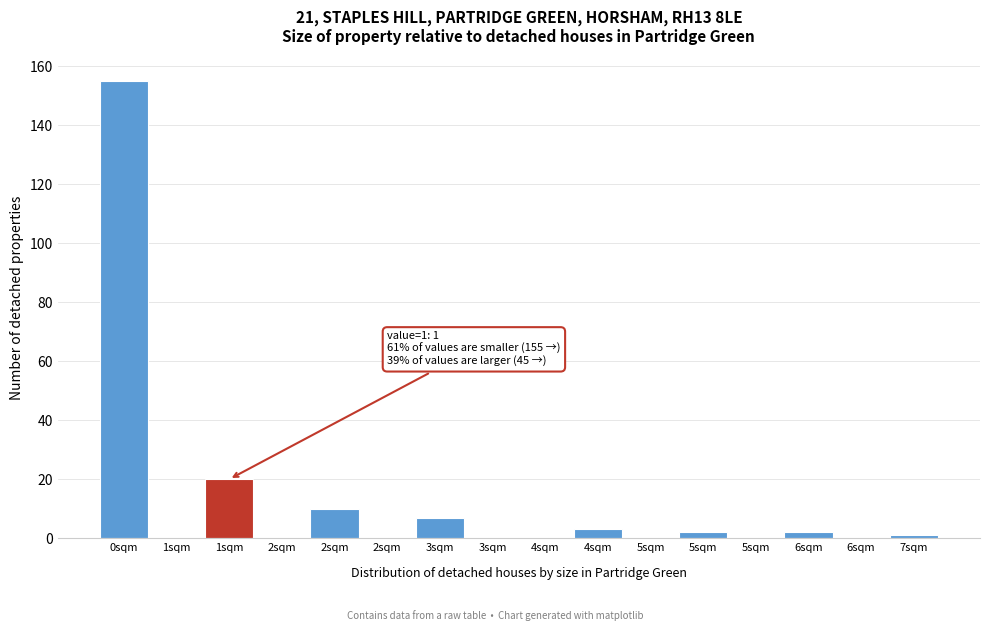

How many series are shown in this chart?

1